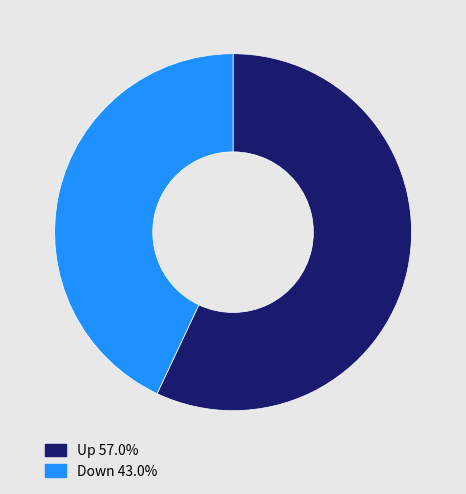

Which category has the smallest portion of the pie?

Down